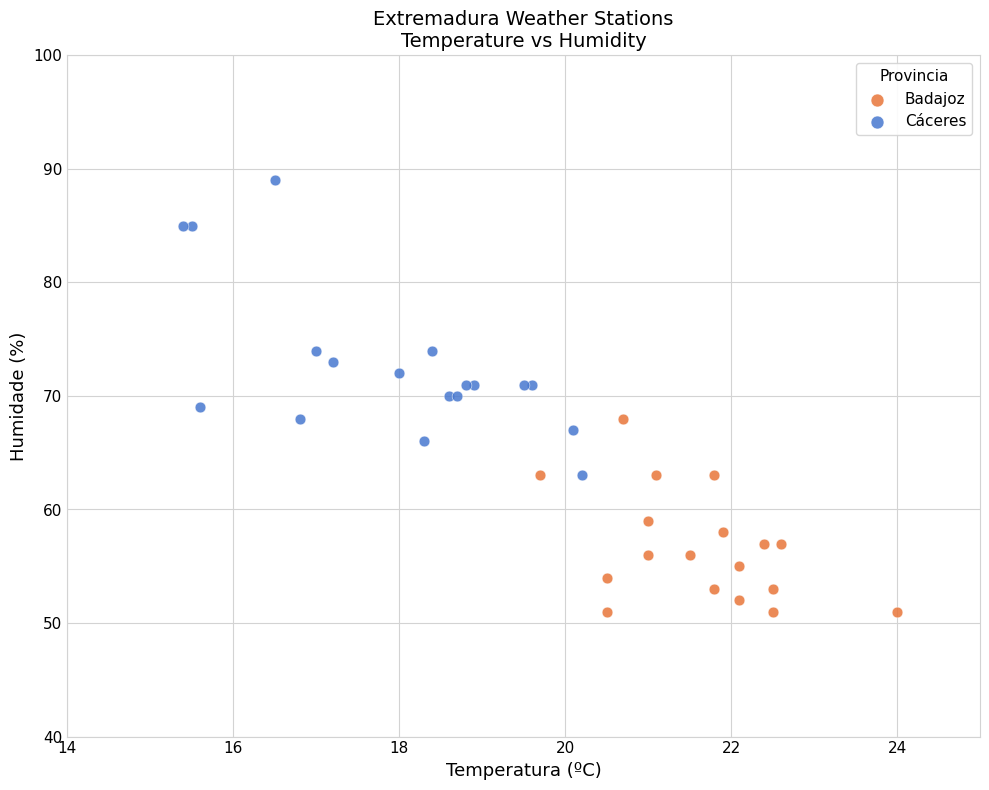

Which series contains the lowest Y value?

Badajoz